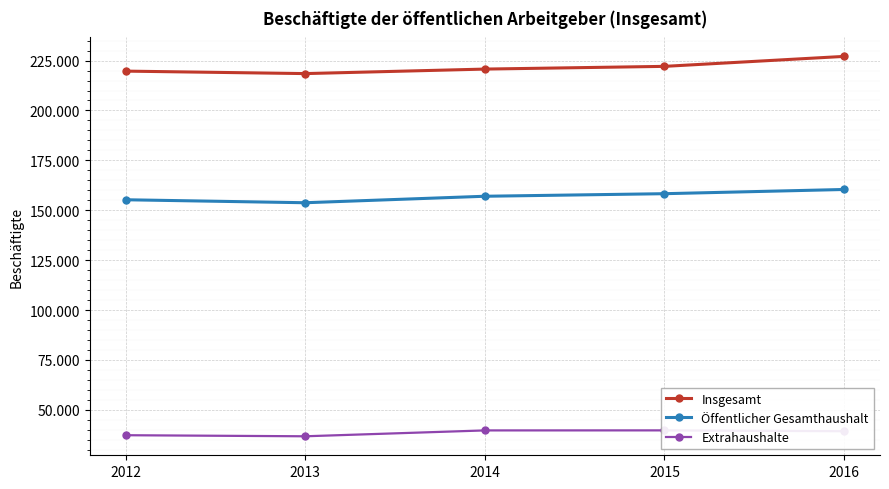

True or false: Insgesamt and Öffentlicher Gesamthaushalt intersect in this chart.

False